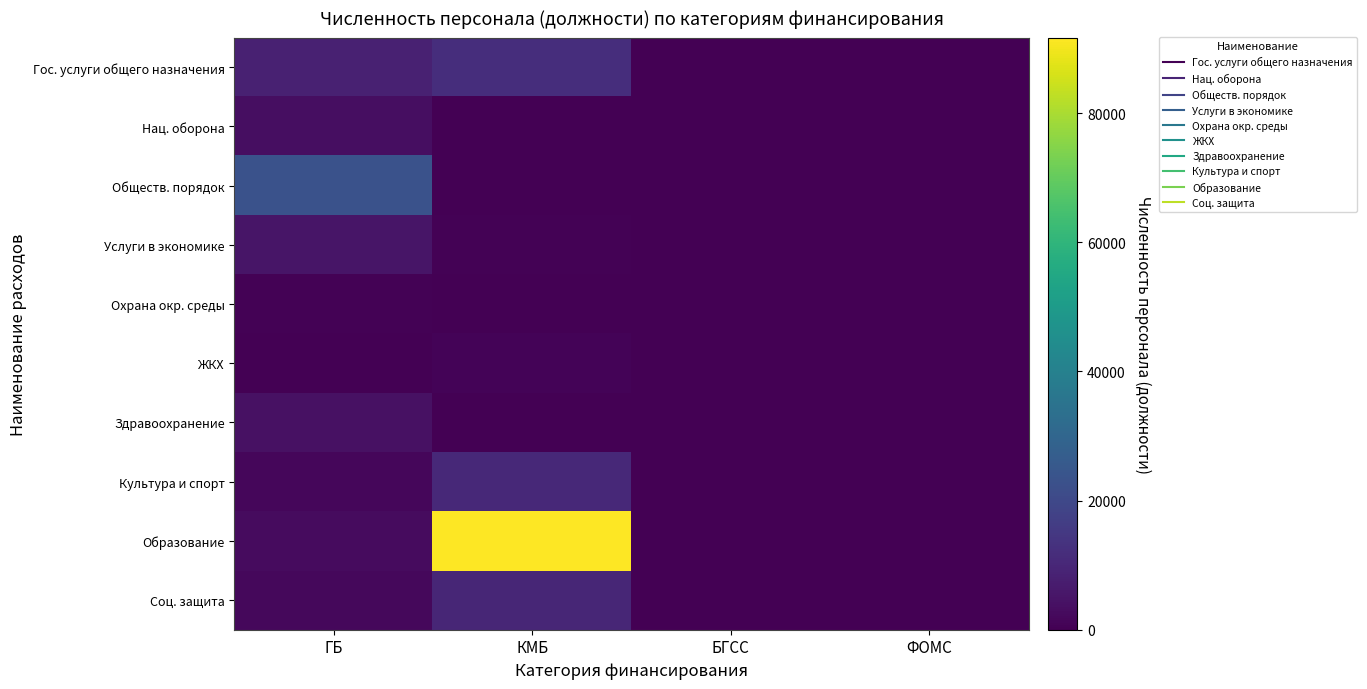

List the series in order of their peak value, highest first.

Образование, Обществ. порядок, Гос. услуги общего назначения, Культура и спорт, Соц. защита, Услуги в экономике, Здравоохранение, Нац. оборона, ЖКХ, Охрана окр. среды